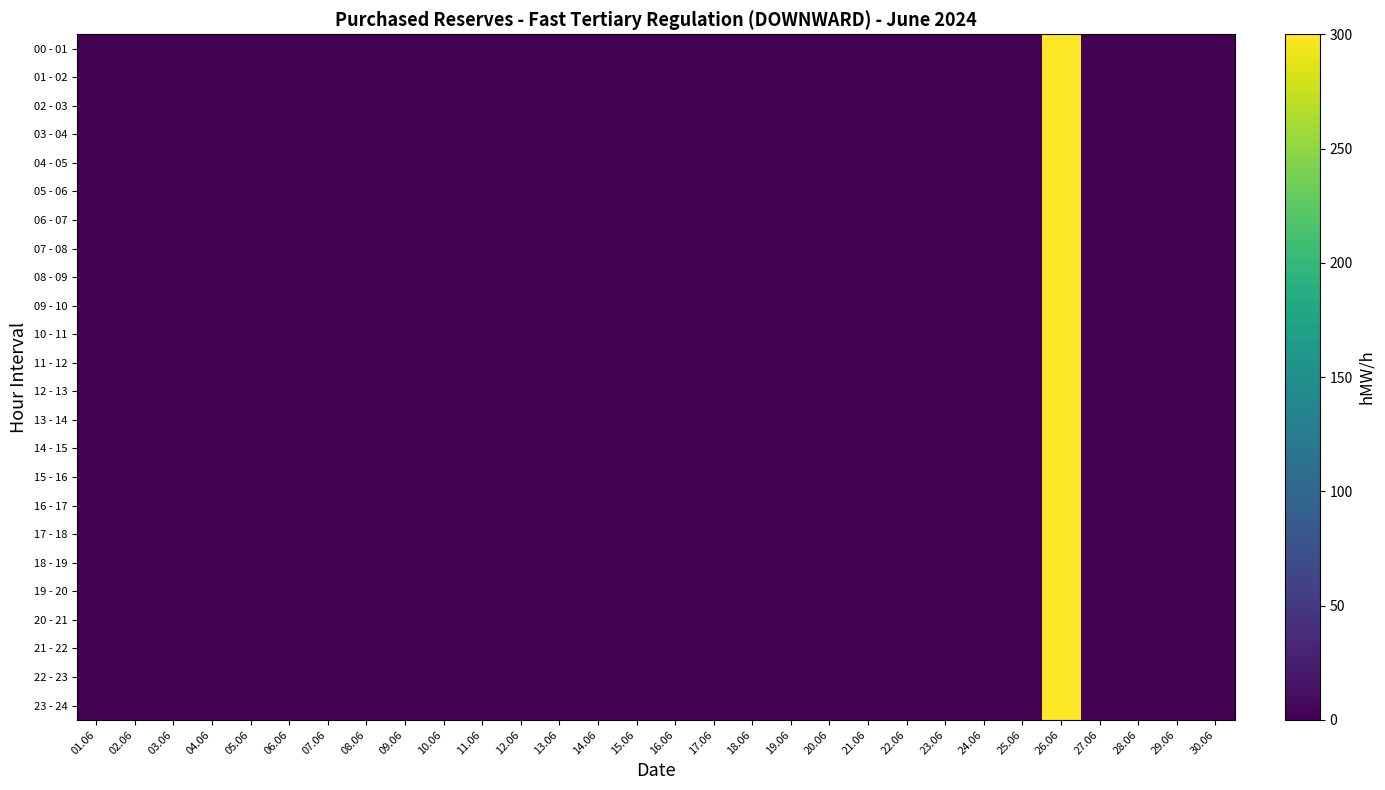

At which category is the sum across all series the highest?

26.06